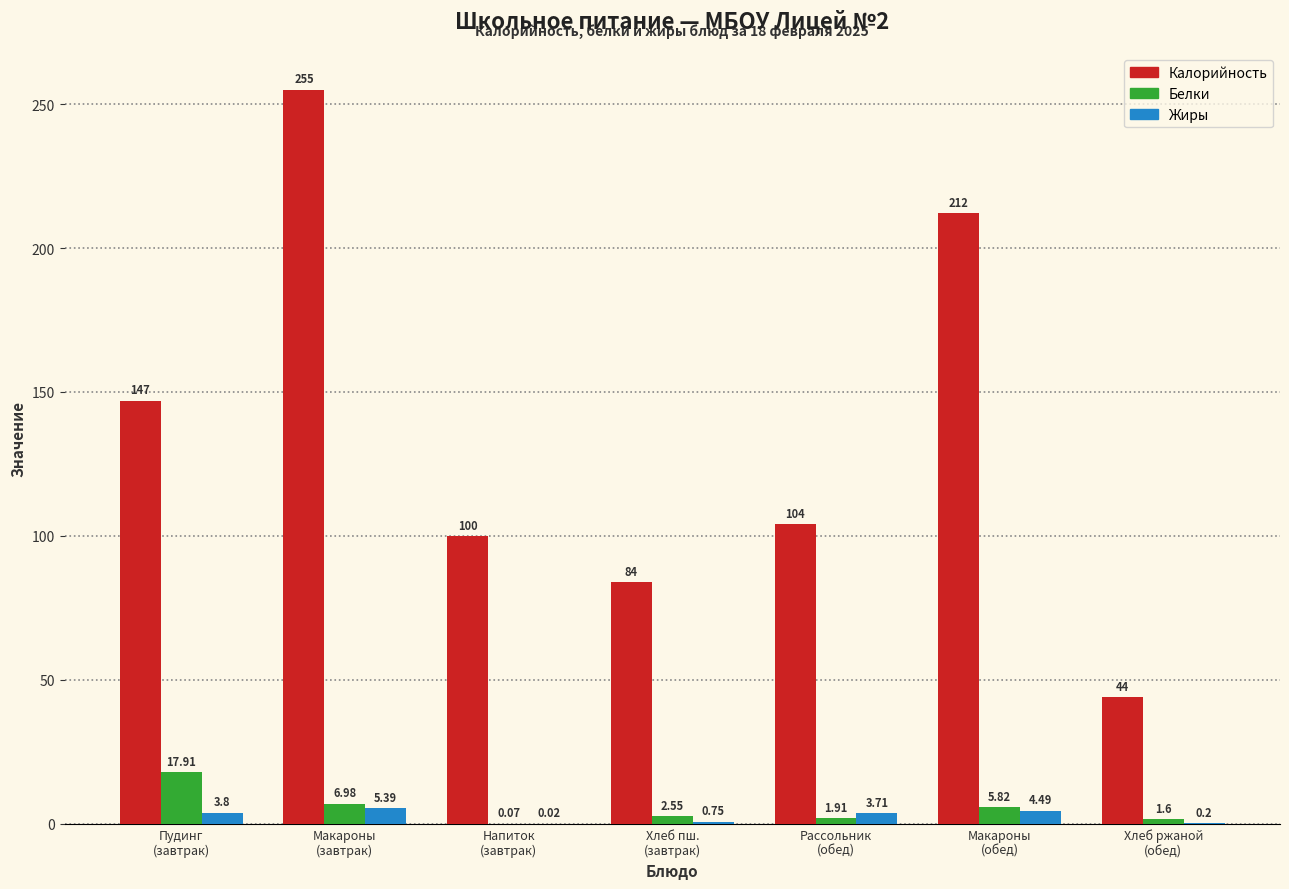

How many data points in Жиры are above 3?

4